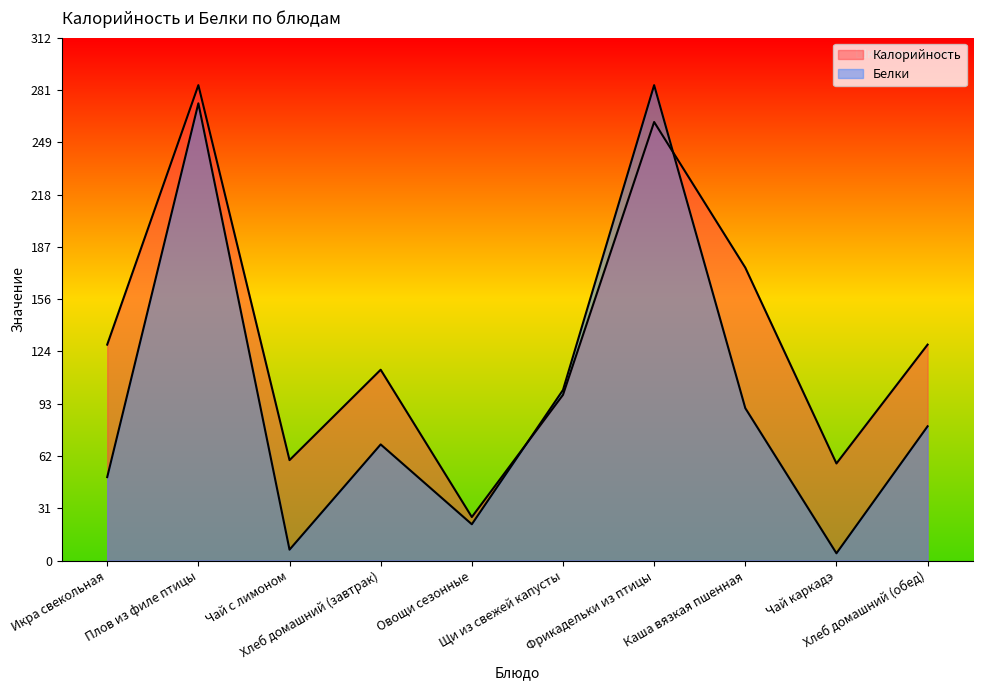

Does the chart have visible grid lines?

No